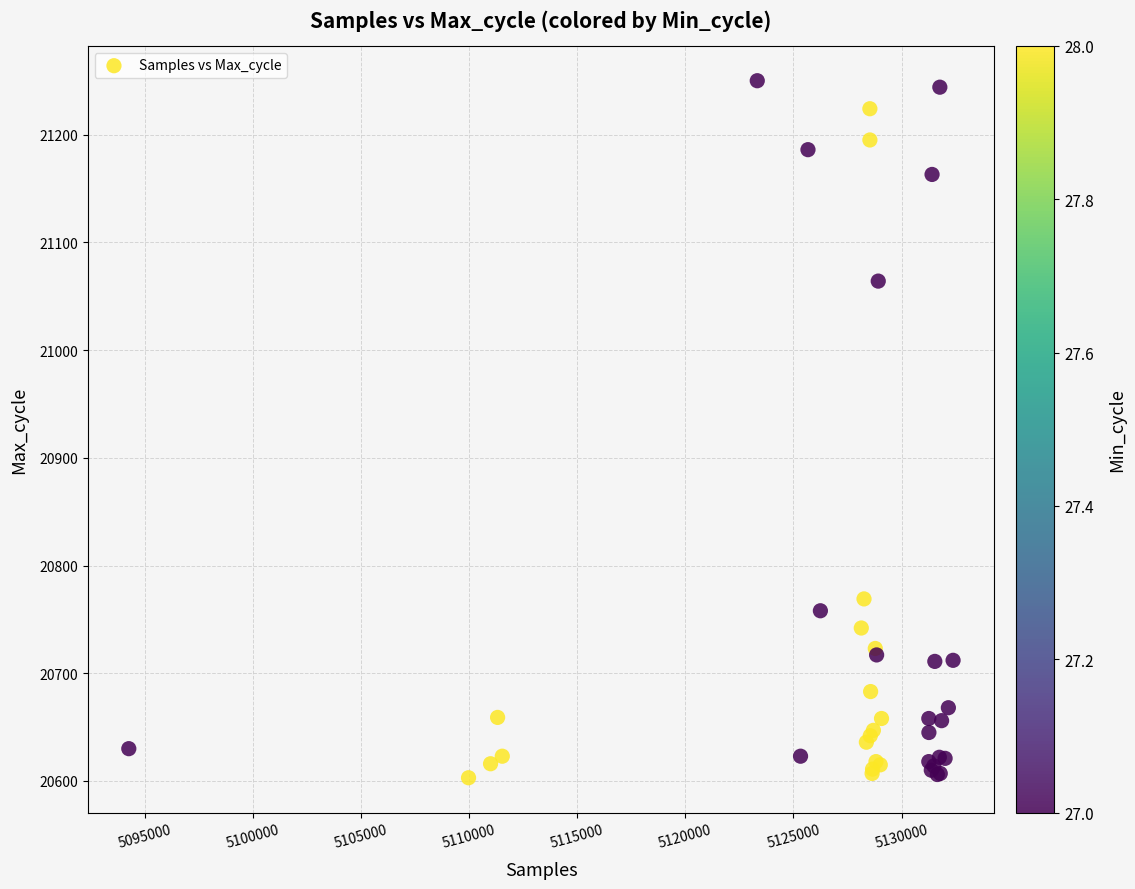

What Y value in the scatter plot is closest to 20926?

21064